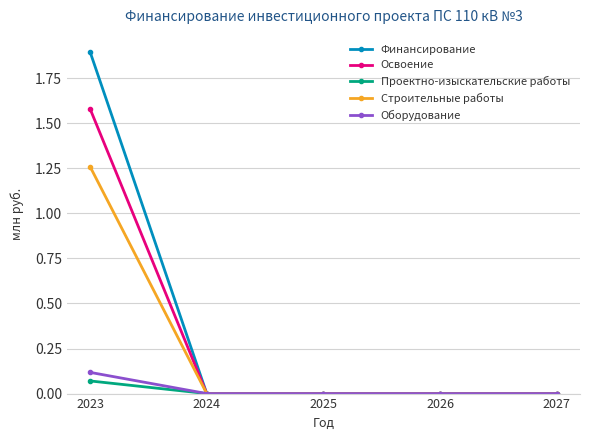

Which series has the largest range (max minus min)?

Финансирование